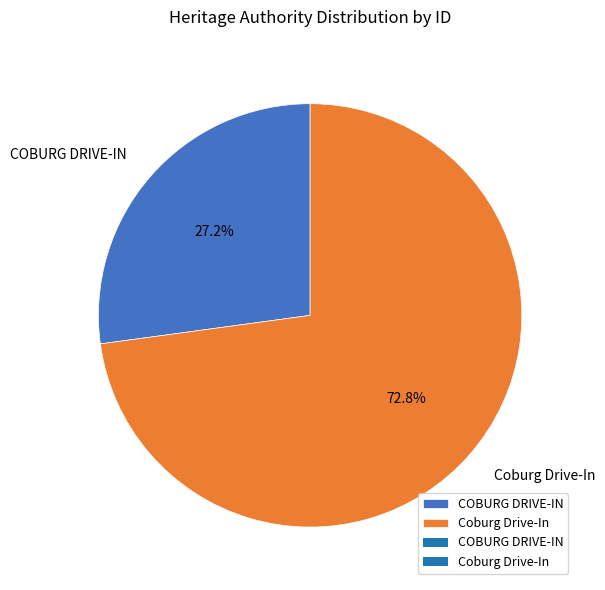

Which slice represents more than half of the pie?

Coburg Drive-In